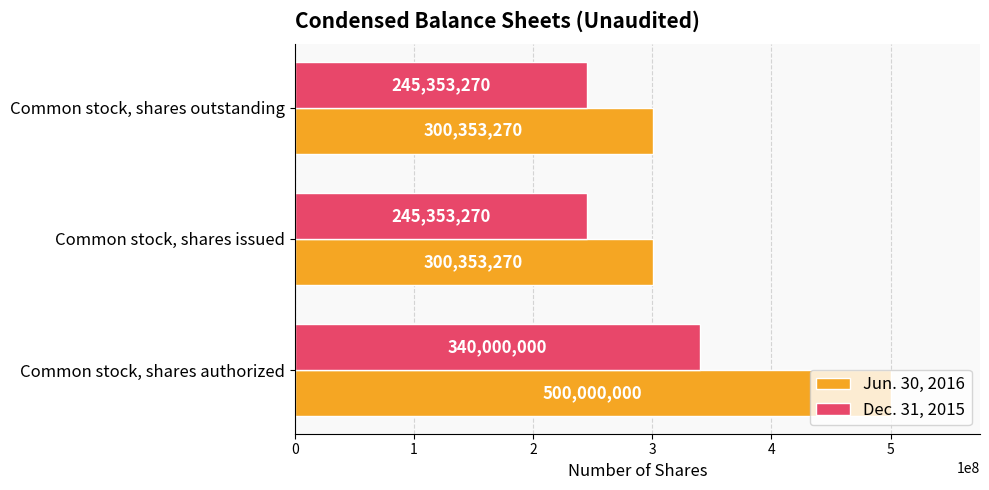

What are all the series names shown in the legend?

Jun. 30, 2016, Dec. 31, 2015